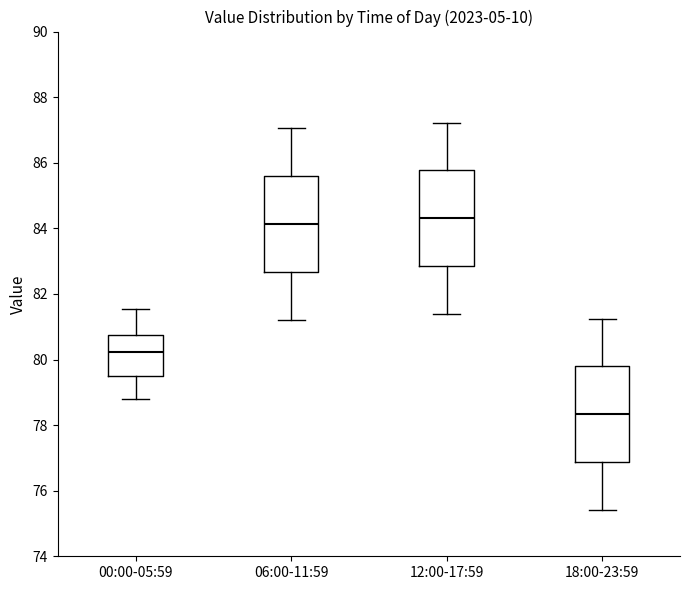

Reading left to right, transcribe this box plot: for each box, give where its median line is, the range the box spans, and where its two whiskers end, as read against the y-axis. The values are not printed on the chart, so give them approximately, as read against the axis.

00:00-05:59: median 80.2, box 79.6 to 80.8, whiskers 78.8 to 81.6
06:00-11:59: median 84.2, box 82.6 to 85.6, whiskers 81.2 to 87.0
12:00-17:59: median 84.4, box 82.8 to 85.8, whiskers 81.4 to 87.2
18:00-23:59: median 78.4, box 76.8 to 79.8, whiskers 75.4 to 81.2